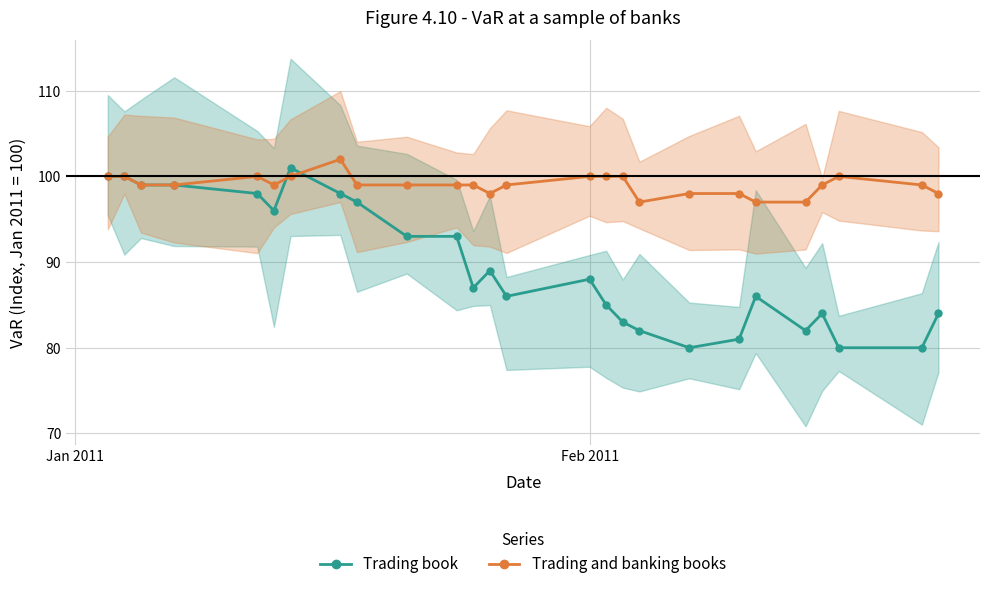

True or false: Trading and banking books has more than 1 interior local peaks.

True